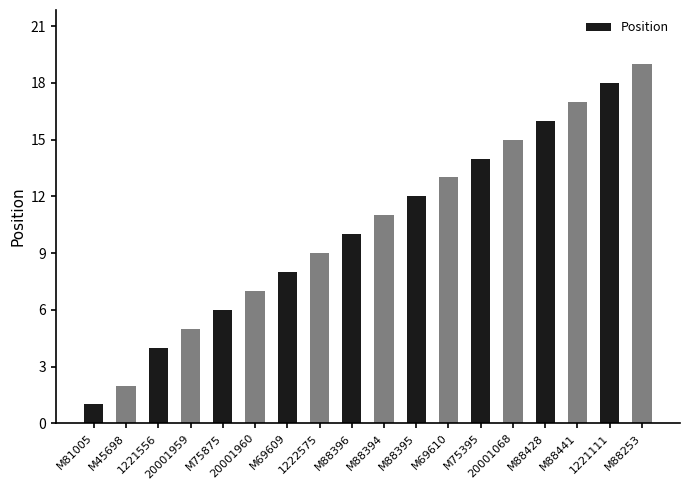

Reading right to left, transcribe all the data shown in this chart.

19	18	17	16	15	14	13	12	11	10	9	8	7	6	5	4	2	1